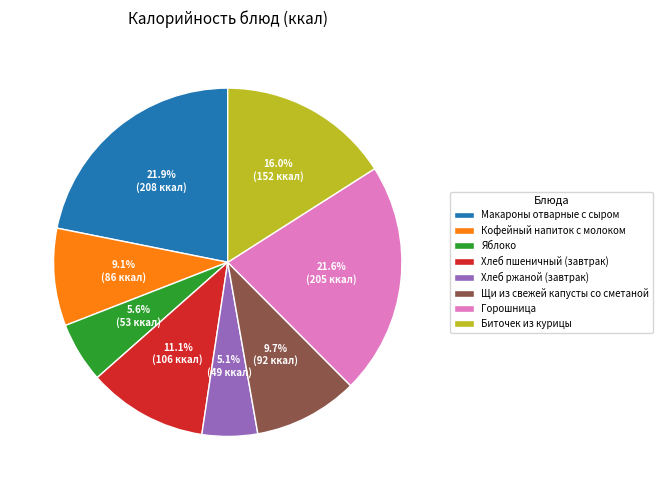

To the nearest percent, what is the difference between the largest and smallest slice percentages?

17%